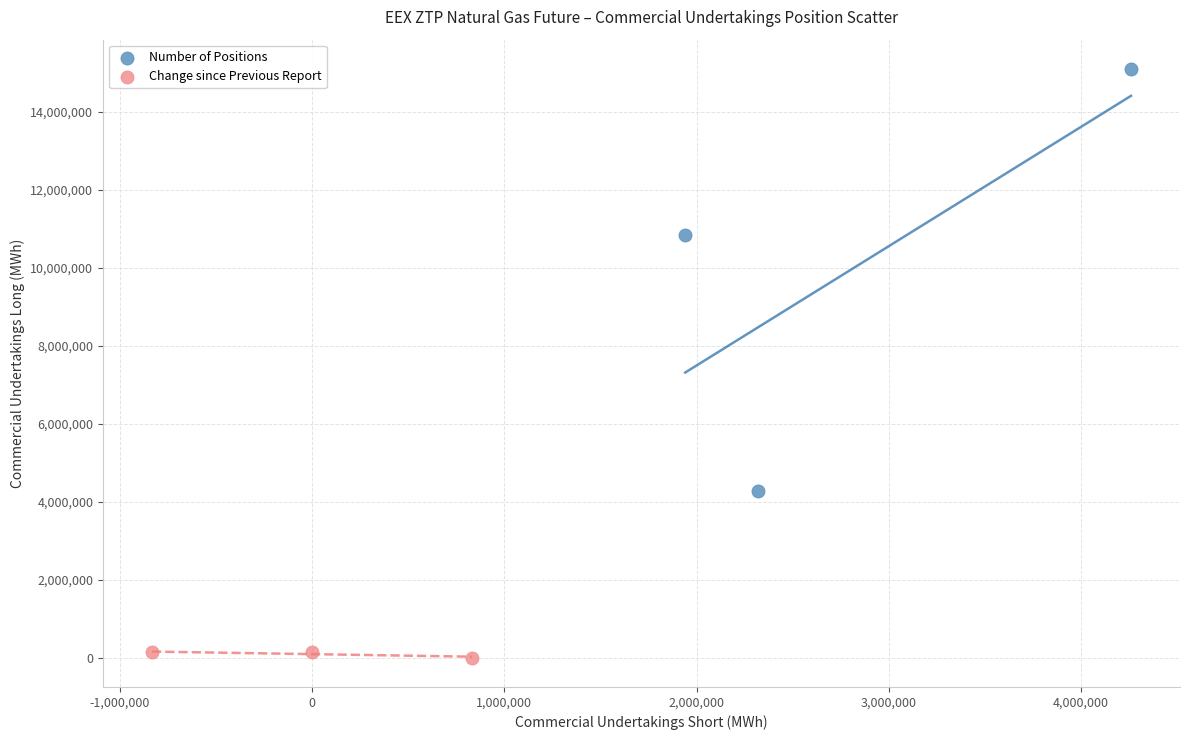

Which series has the widest spread of Y values?

Number of Positions